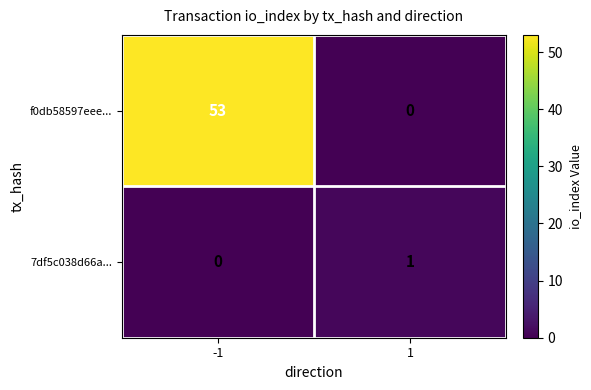

Reading left to right, list all the values displayed in this chart.

f0db58597eee...: 53	0
7df5c038d66a...: 0	1